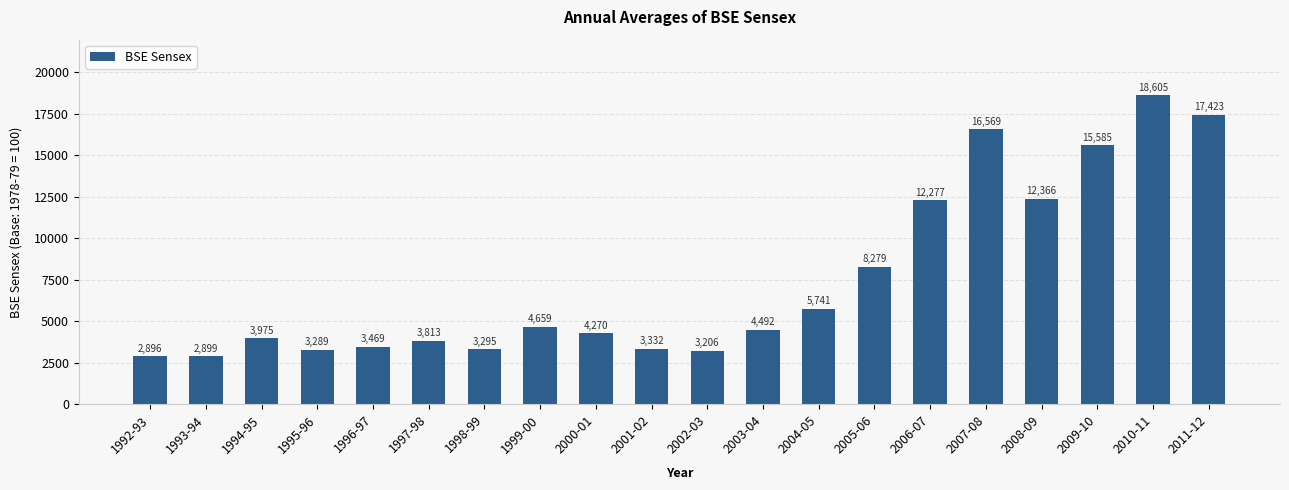

At which label does the data first exceed 4492?

1999-00